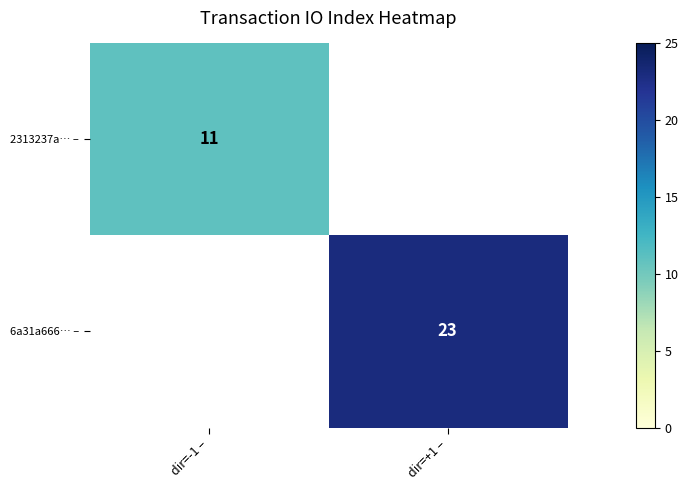

Which category has the lowest value across all series?

dir=-1 –